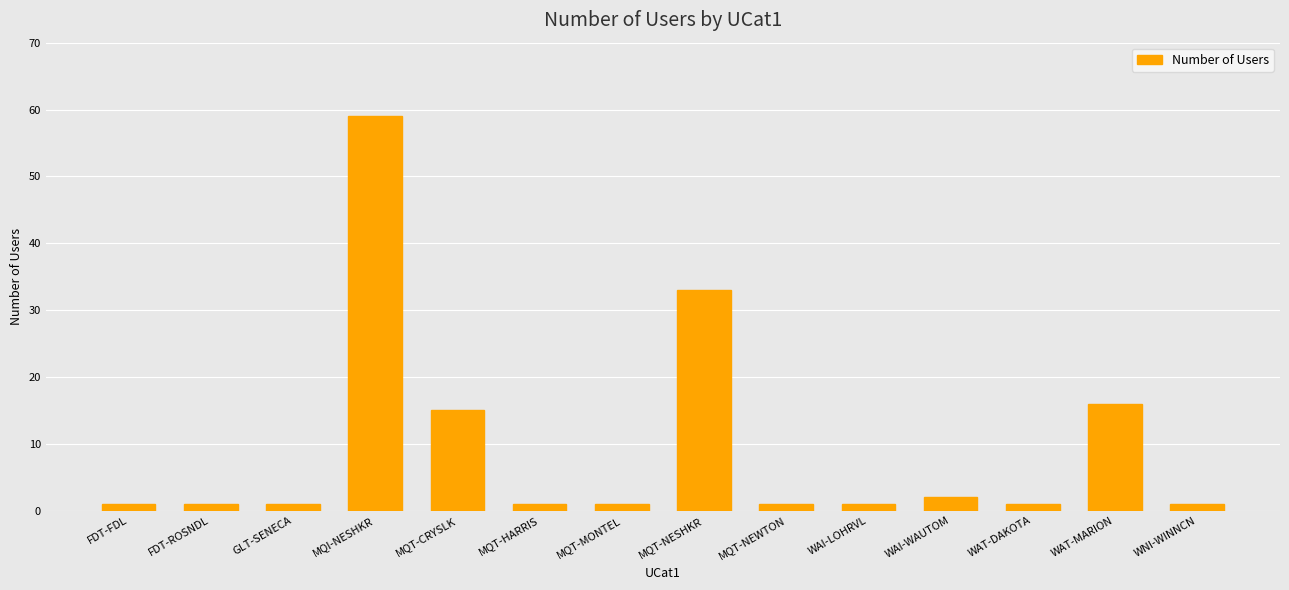

Which category has the highest value across all series?

MQI-NESHKR